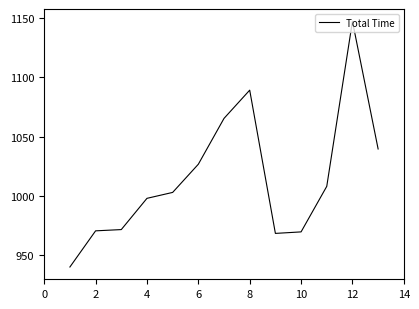

What is the difference between the maximum and minimum values?

206.8